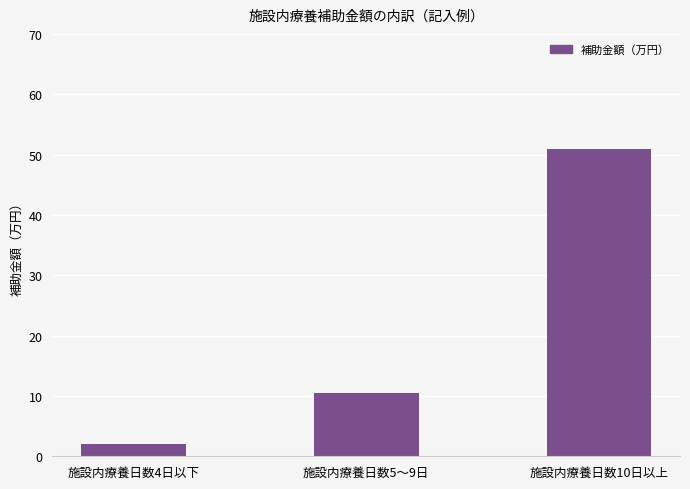

Between 施設内療養日数5〜9日 and 施設内療養日数10日以上, which is larger?

施設内療養日数10日以上